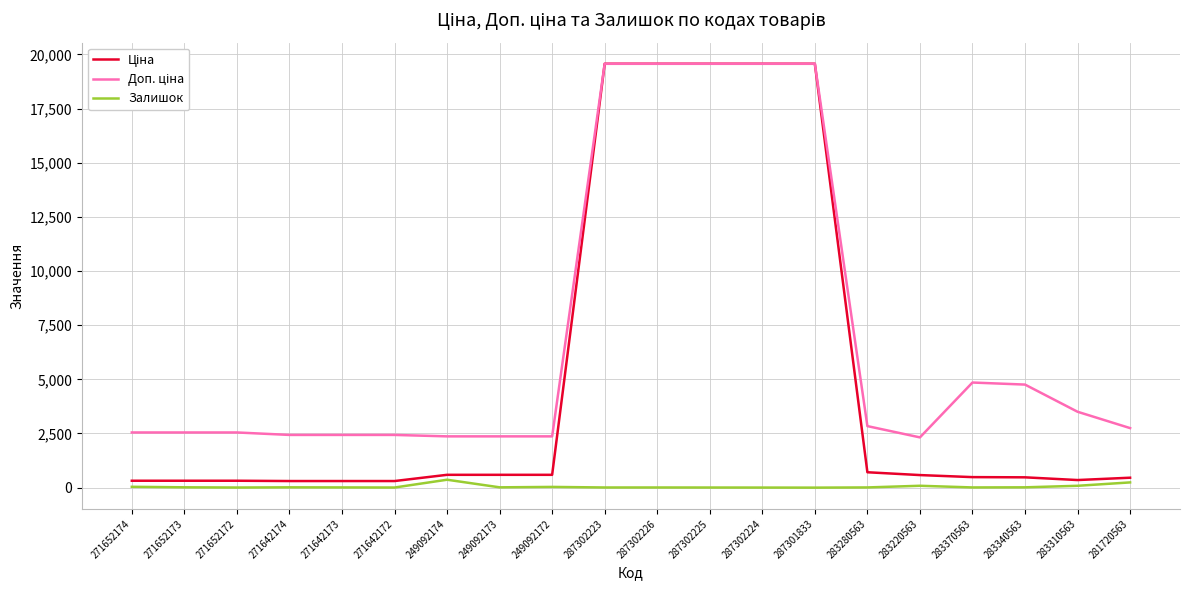

What is the maximum value shown in the chart?

19564.9